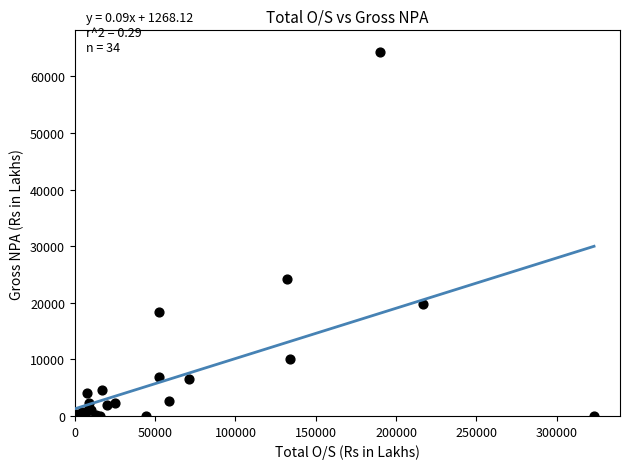

What Y value in the scatter plot is closest to 32200?

24265.0